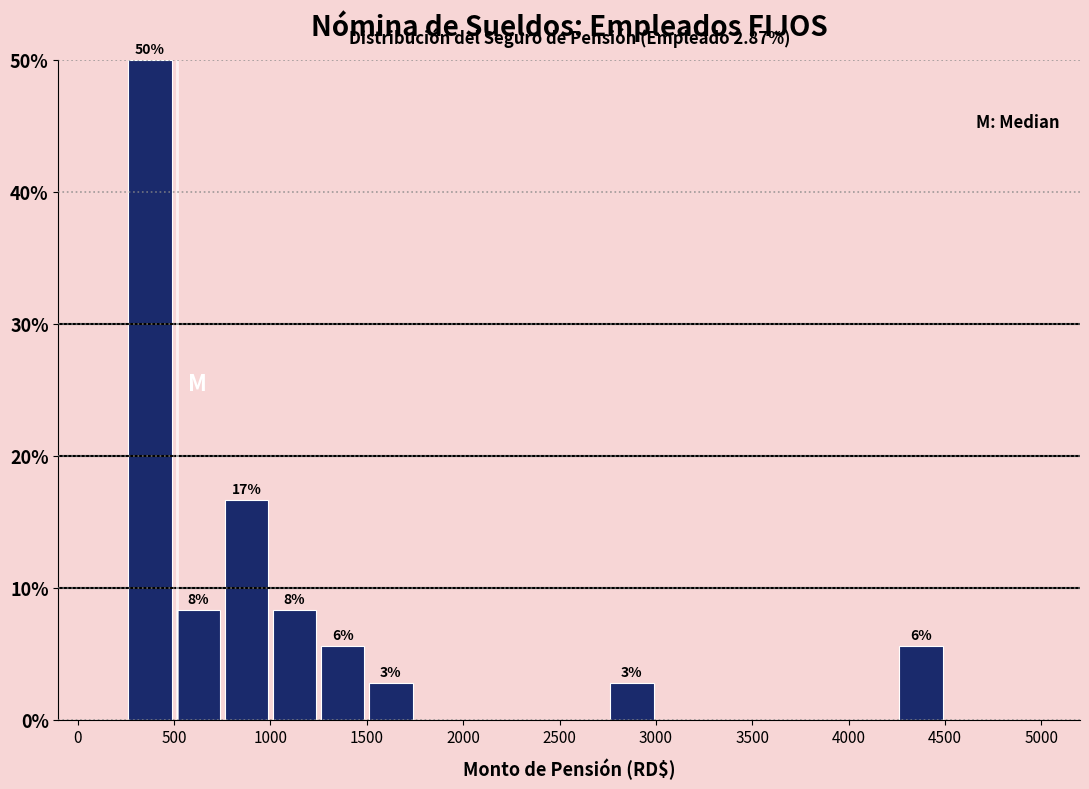

Which range on the x-axis has the tallest bar?

250 to 500